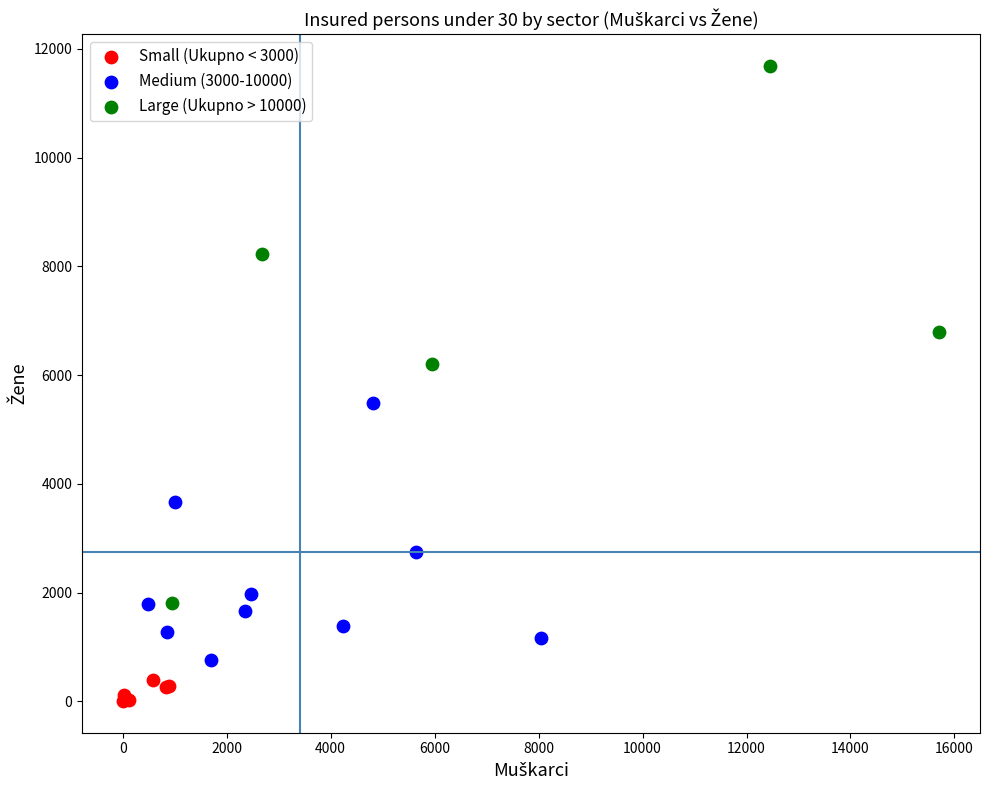

Which series reaches the maximum Y coordinate?

Large (Ukupno > 10000)